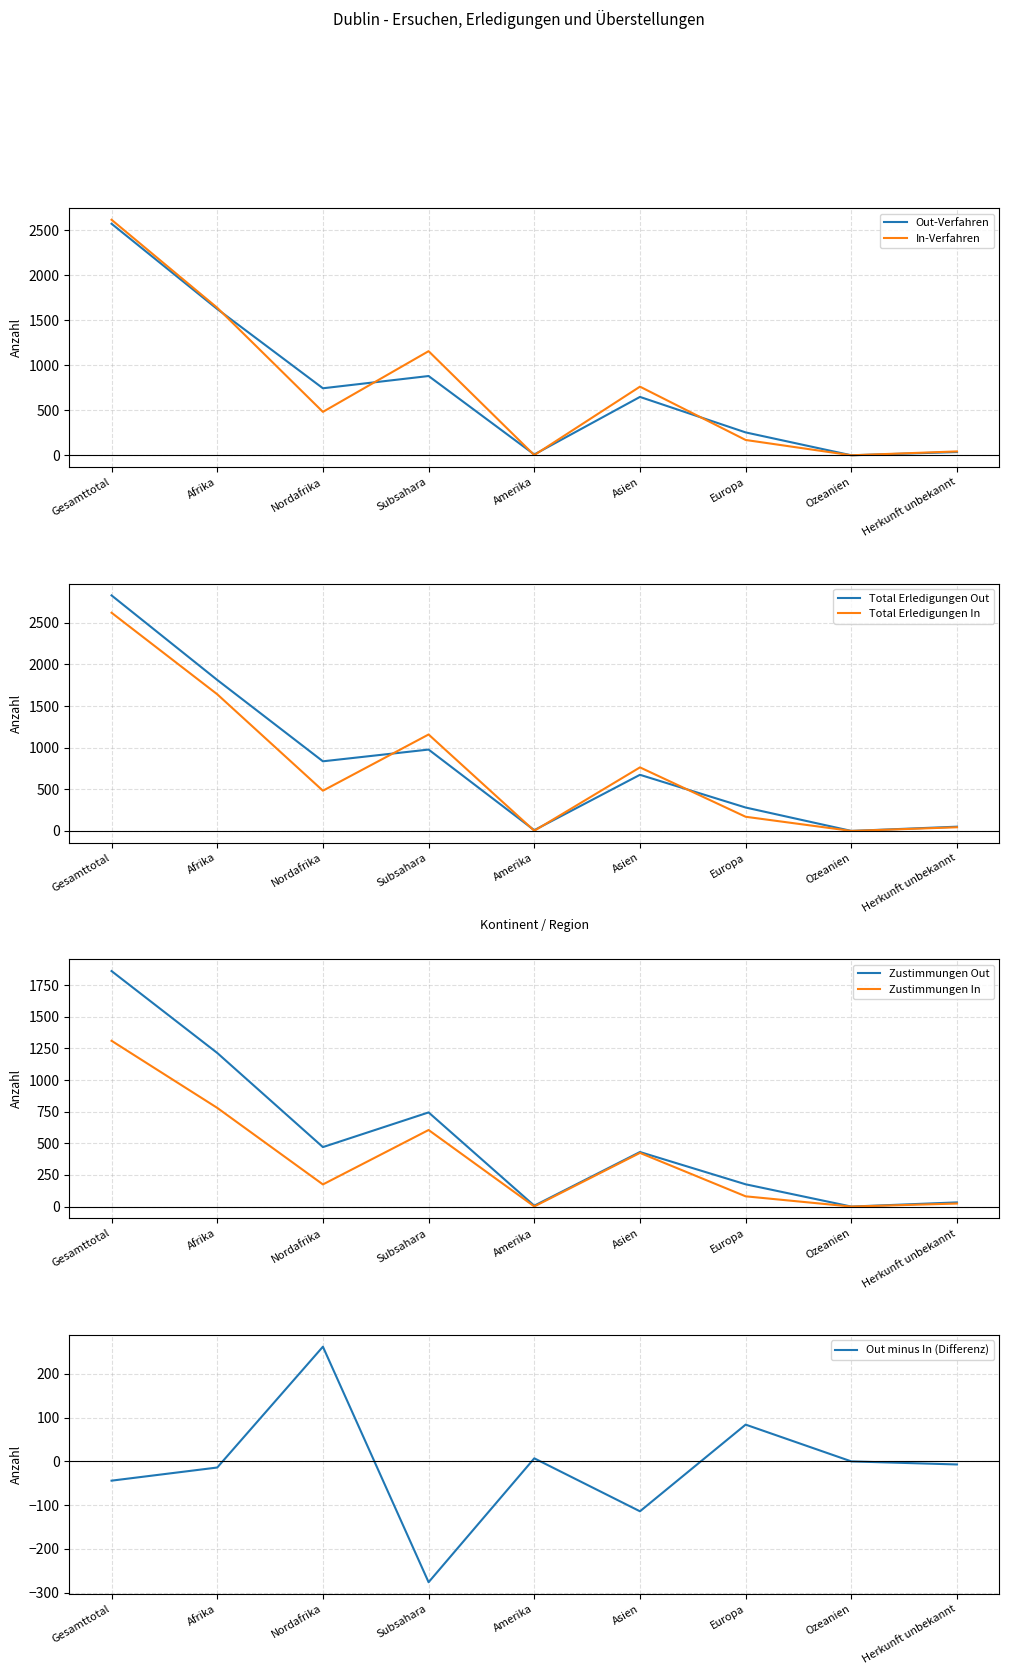

Does the chart display data point markers on the line(s)?

No